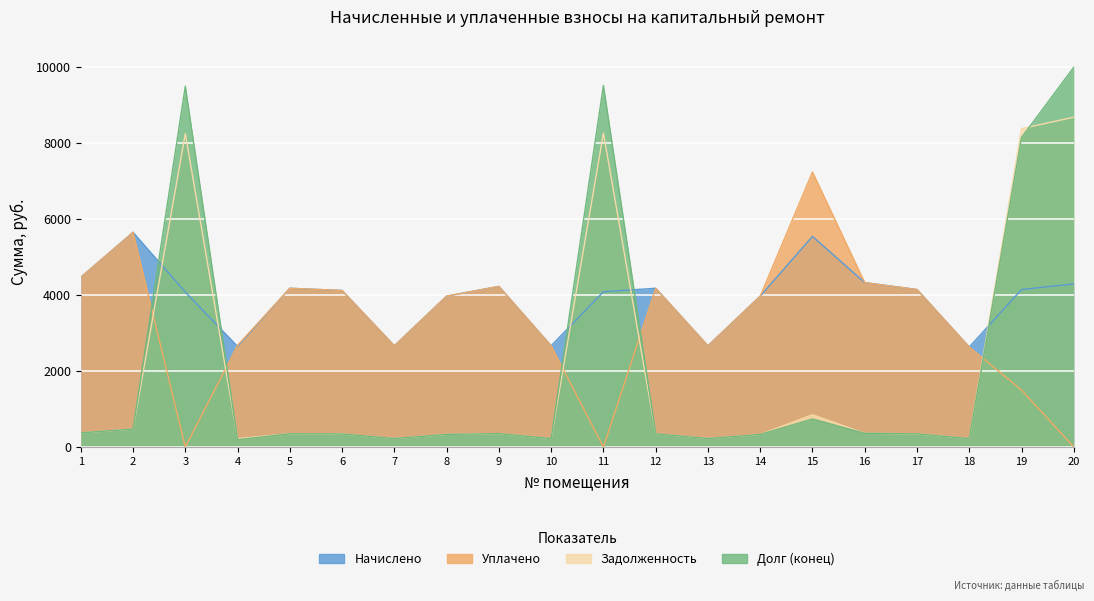

Where do Начислено and Долг (конец) first cross each other?

2 and 3